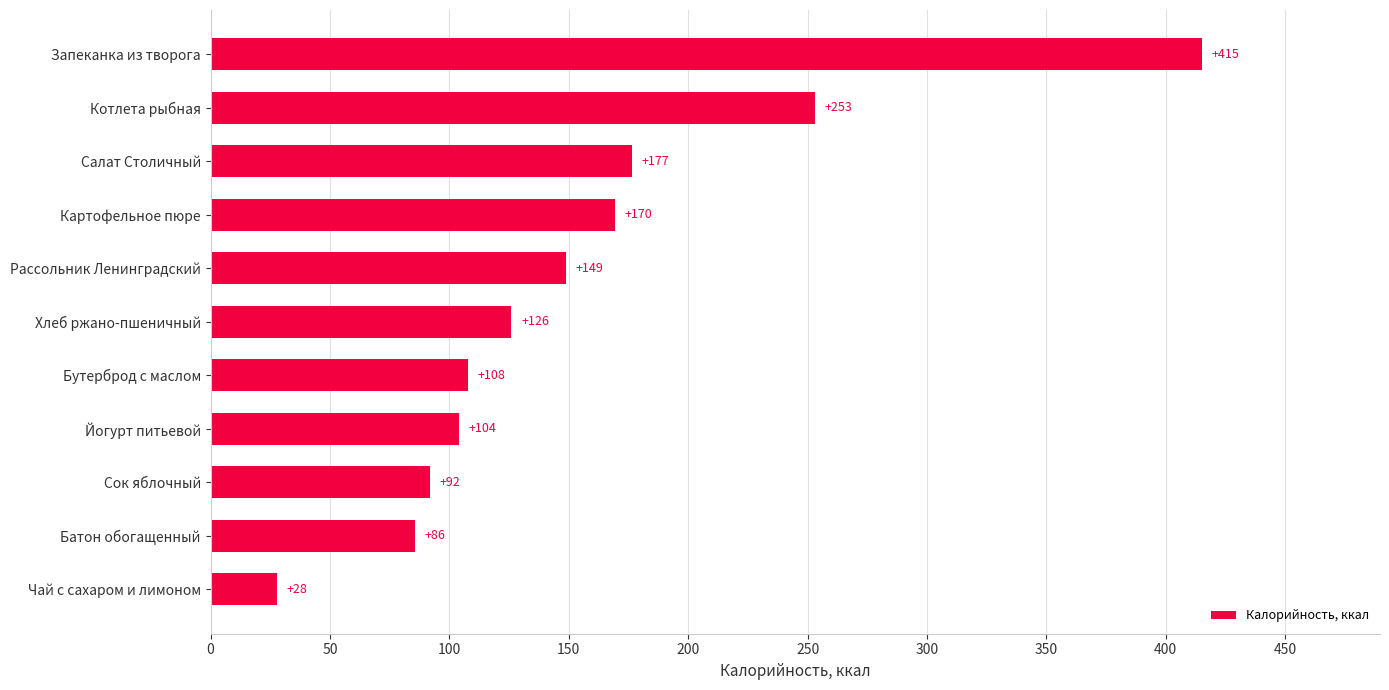

What is the ratio of the value at Бутерброд с маслом to the value at Картофельное пюре?

0.6